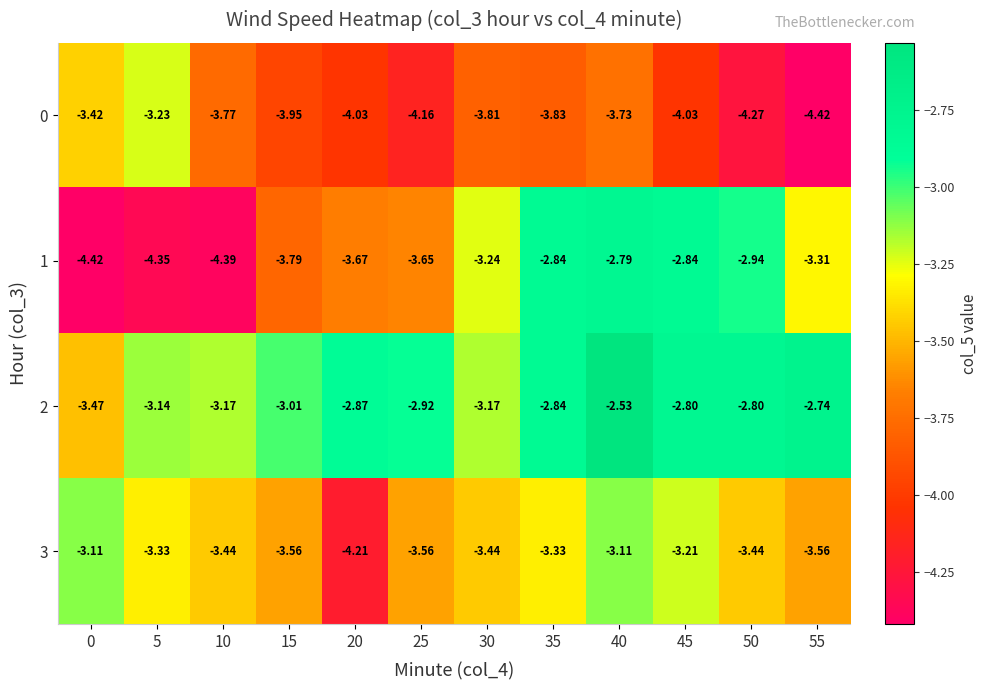

Is the value of 0 at 45 greater than the value of 1 at 45?

No